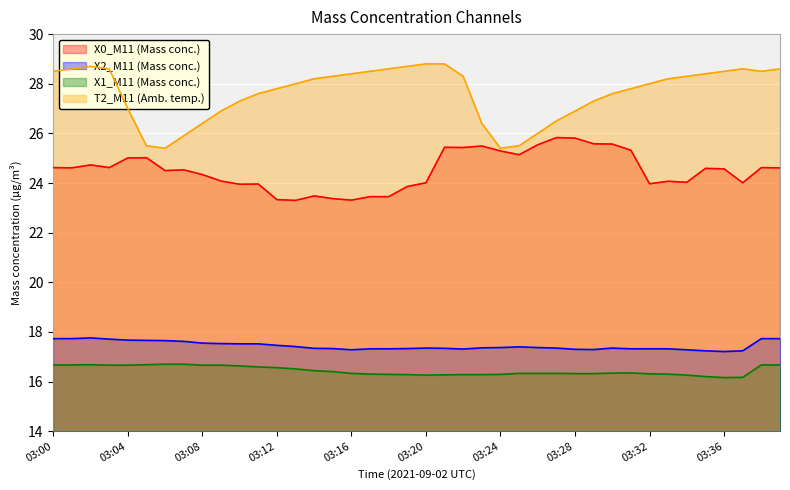

What is the maximum value for X2_M11 (Mass conc.)?

17.8